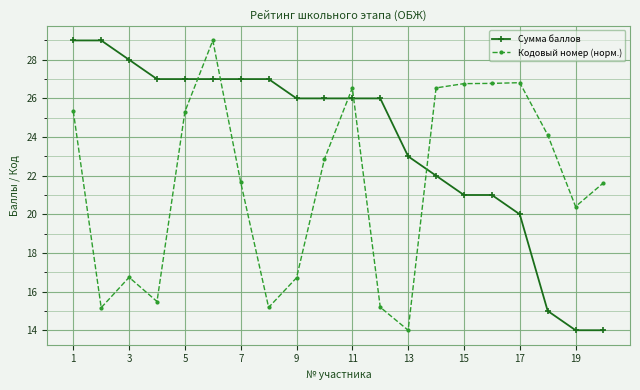

What is the lowest value of the Кодовый номер (норм.) series?

14.0